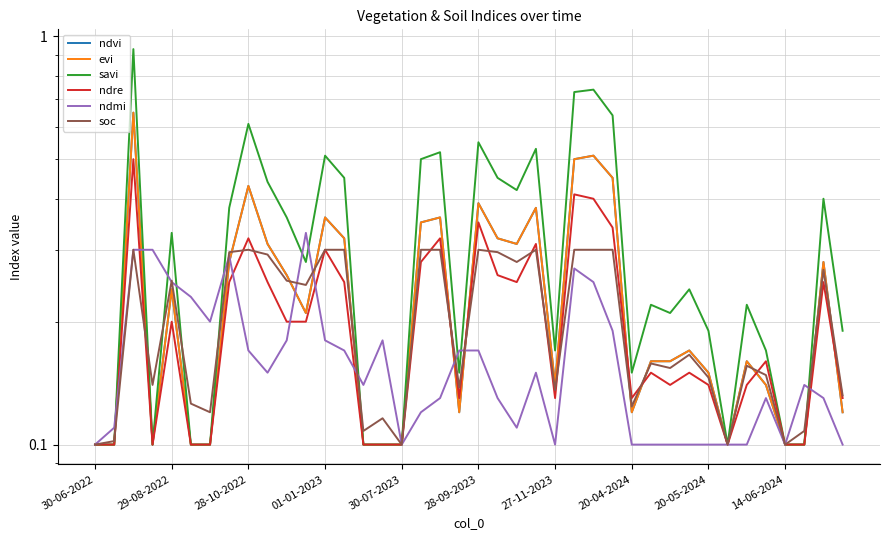

What position from the left is 20-05-2024?

33